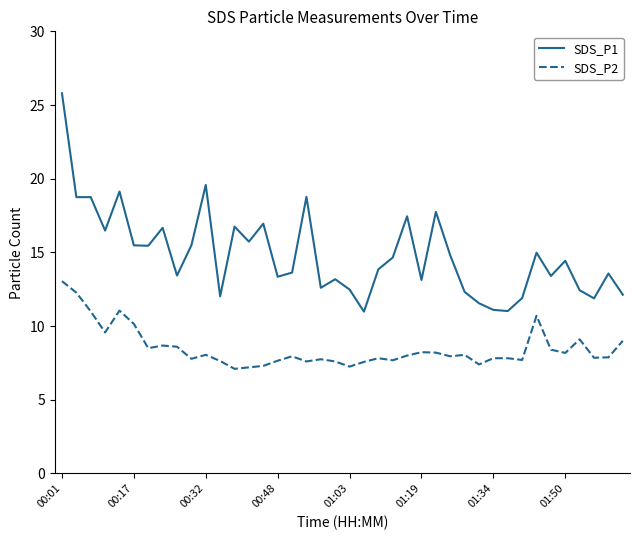

Which series has the largest total across all categories?

SDS_P1